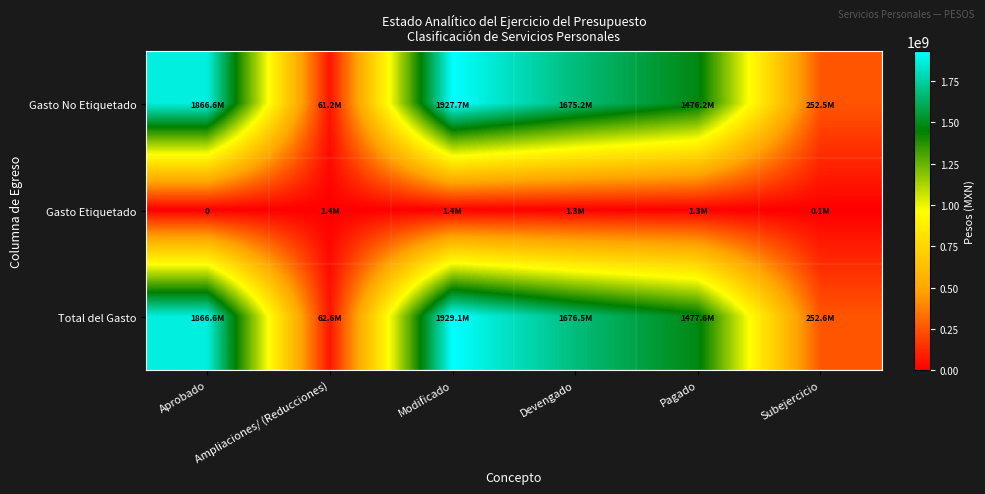

At which label is Total del Gasto closest to 995871312?

Pagado